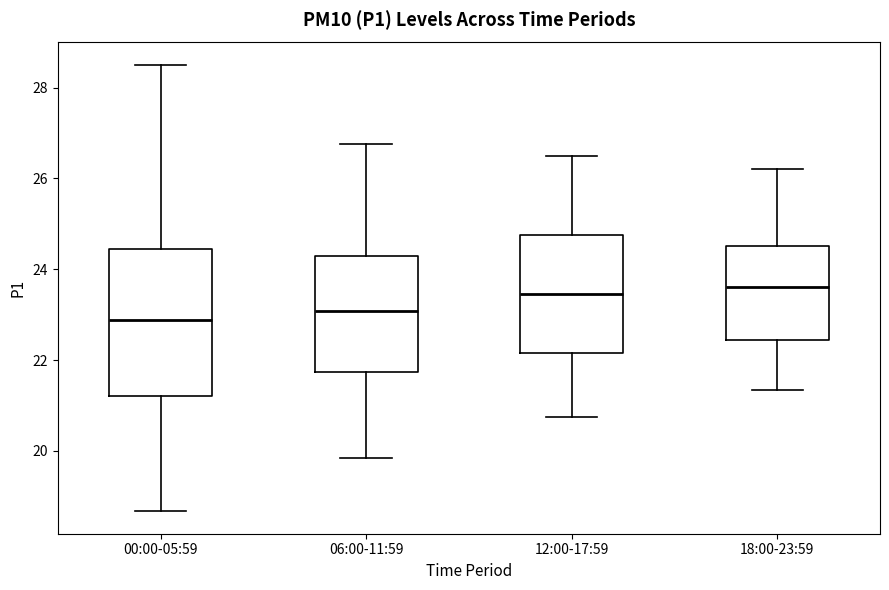

Reading left to right, read every box against the y-axis: the position of its median line, the range the box covers, and the ends of its whiskers. The values are not printed on the chart, so give them approximately, as read against the axis.

00:00-05:59: median 22.8, box 21.2 to 24.4, whiskers 18.6 to 28.6
06:00-11:59: median 23.0, box 21.8 to 24.4, whiskers 19.8 to 26.8
12:00-17:59: median 23.4, box 22.2 to 24.8, whiskers 20.8 to 26.6
18:00-23:59: median 23.6, box 22.4 to 24.6, whiskers 21.4 to 26.2